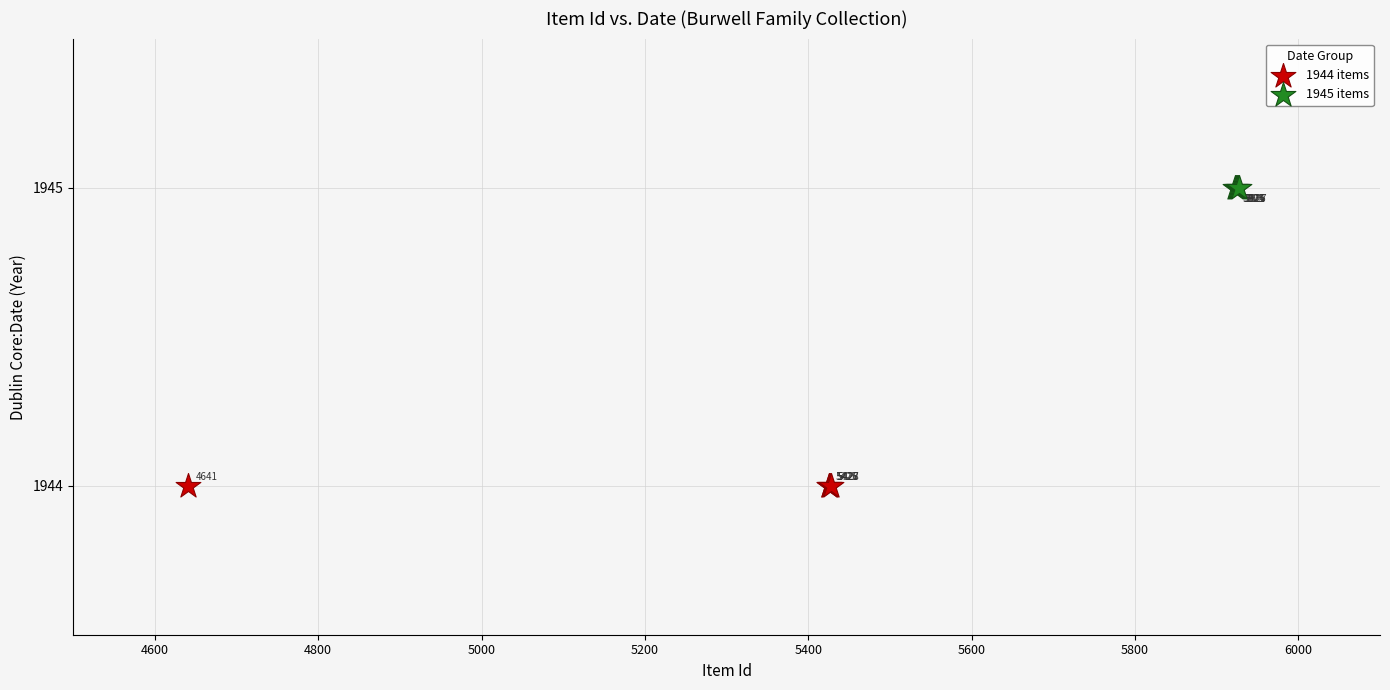

Which series contains the highest Y value?

1945 items